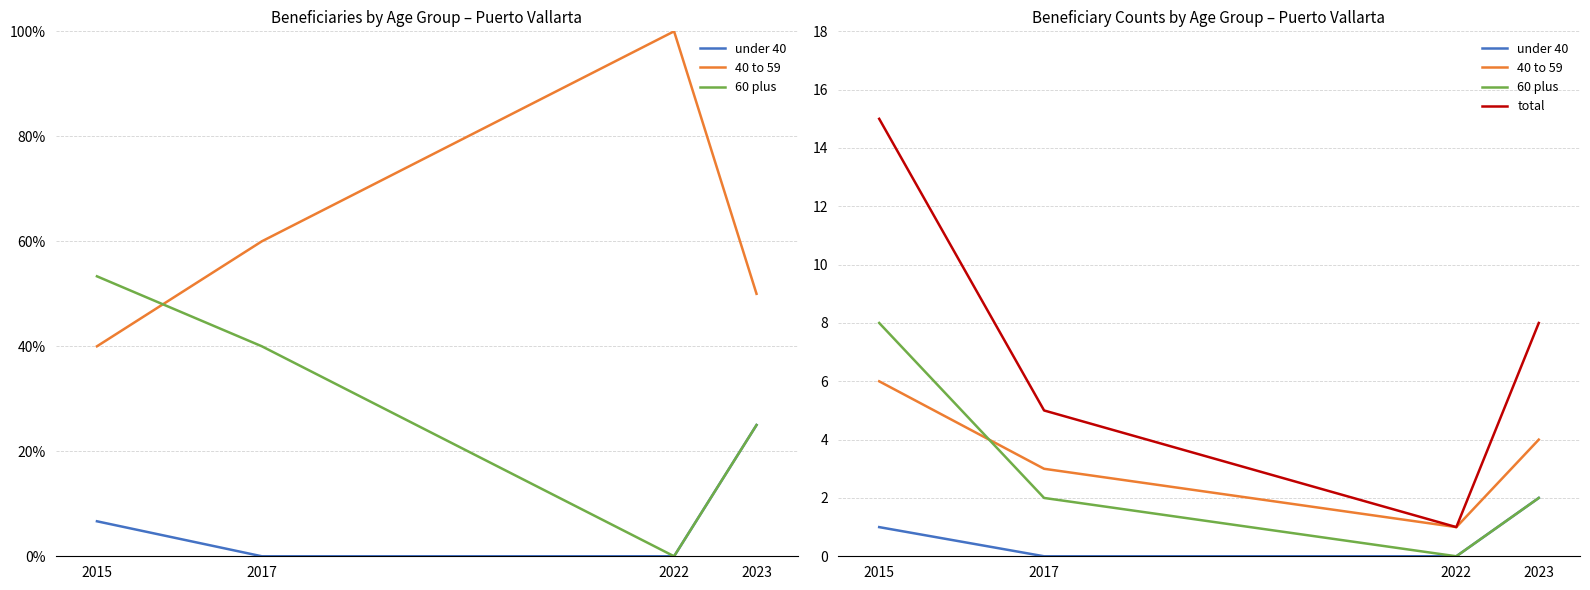

Does the chart display data point markers on the line(s)?

No